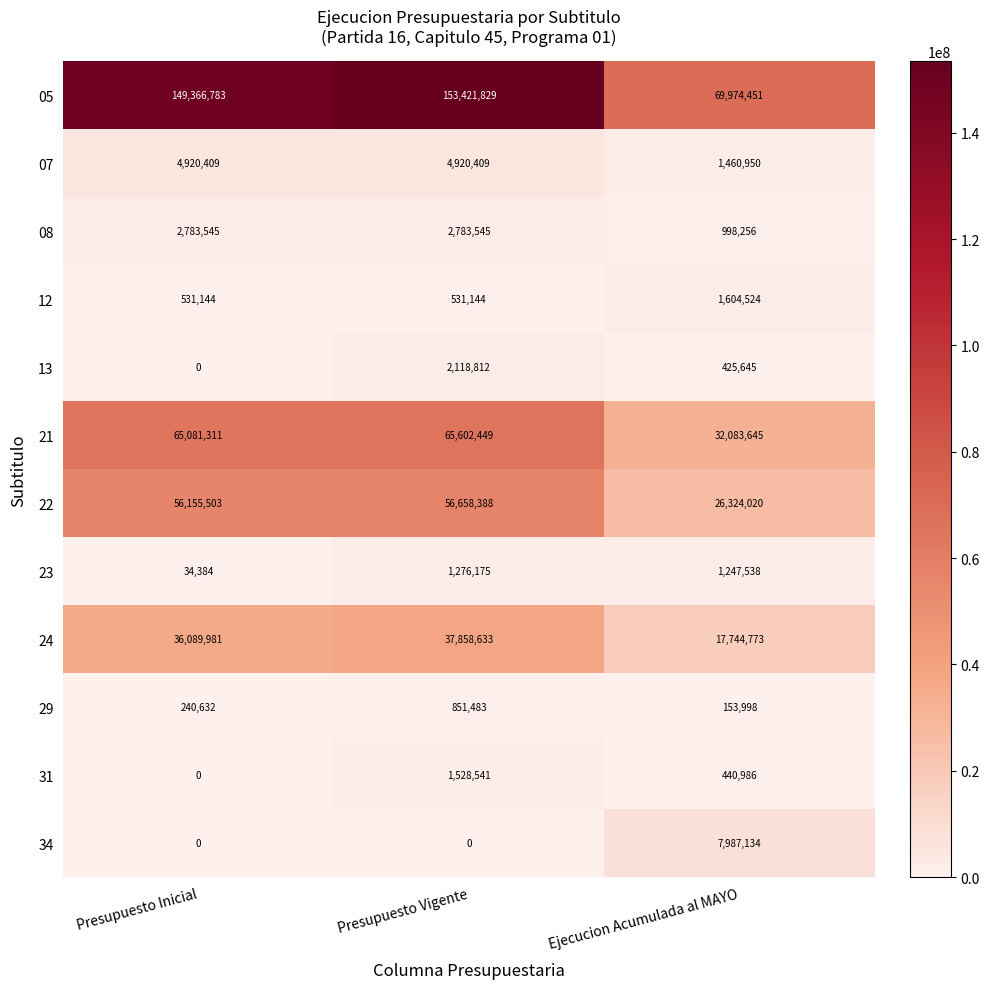

How many data points does each series have?

3